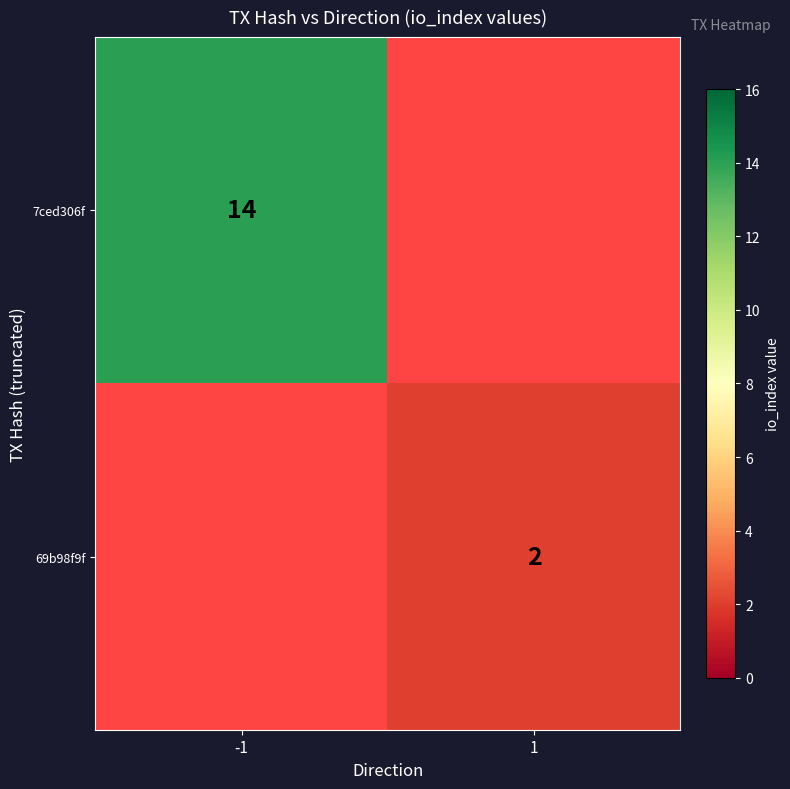

True or false: 69b98f9f has a value of 2 at 1.

True